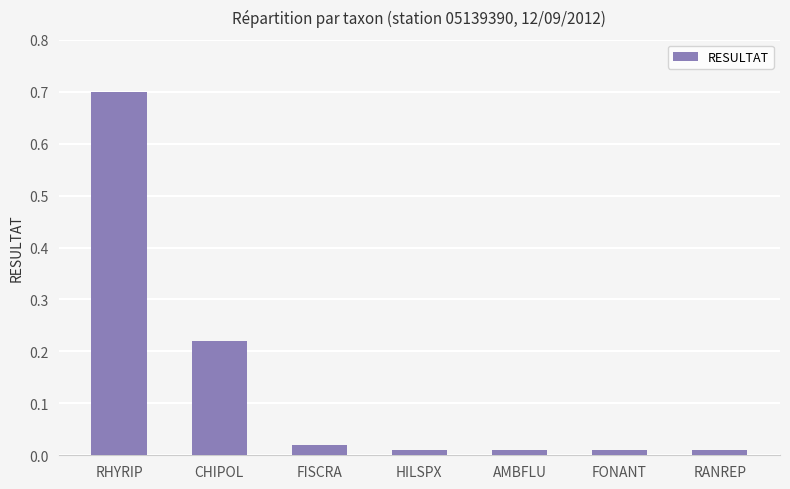

Does the chart contain stacked bars?

No